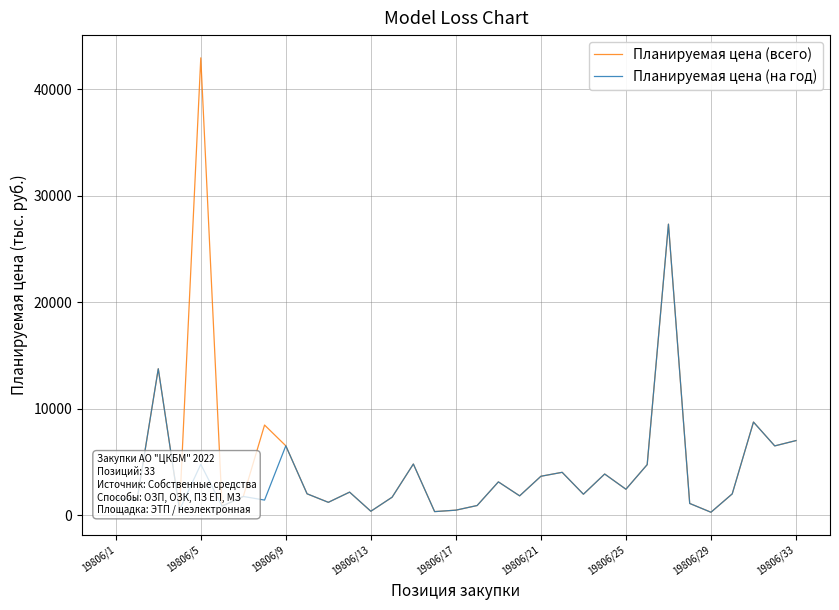

List the series in order of their peak value, highest first.

Планируемая цена (всего), Планируемая цена (на год)